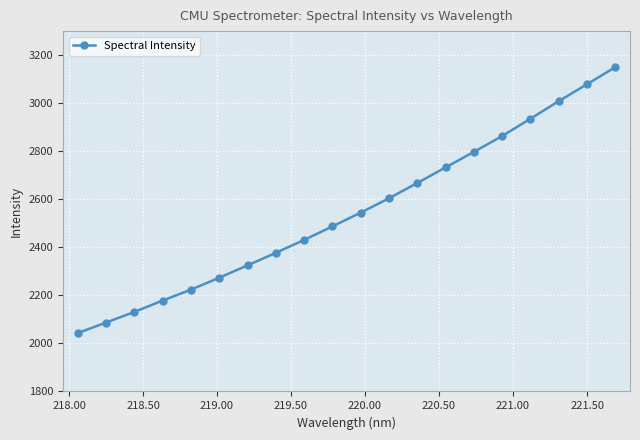

What is the value of the 15th point from the left?

2797.3